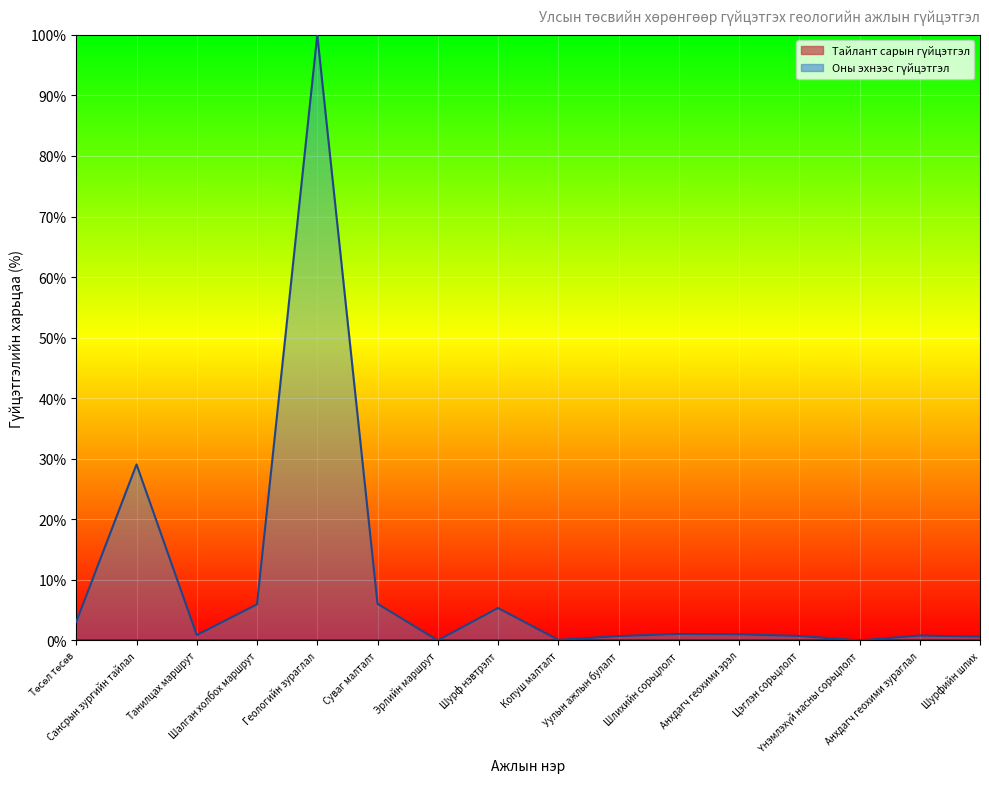

How many distinct data groups are displayed?

2